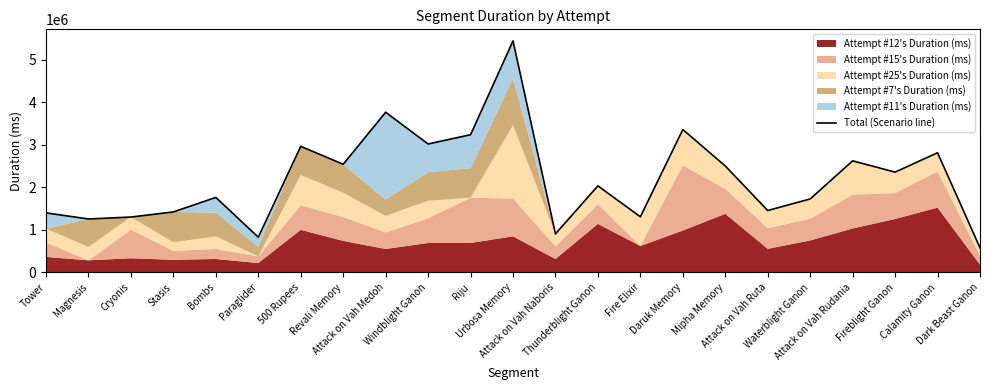

What is the maximum value shown in the chart?

5441514